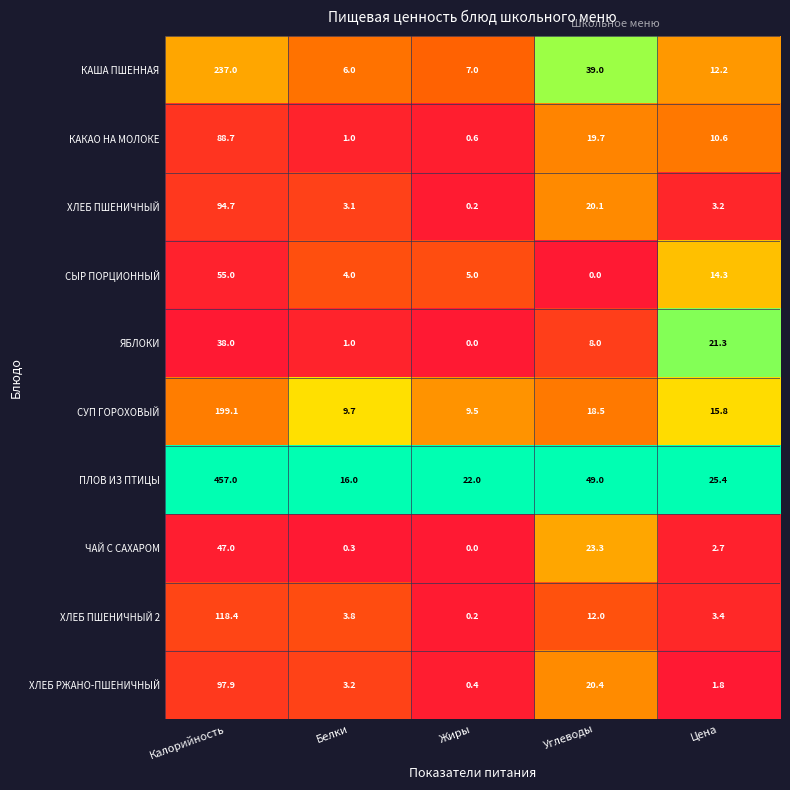

How many series are shown in this chart?

10